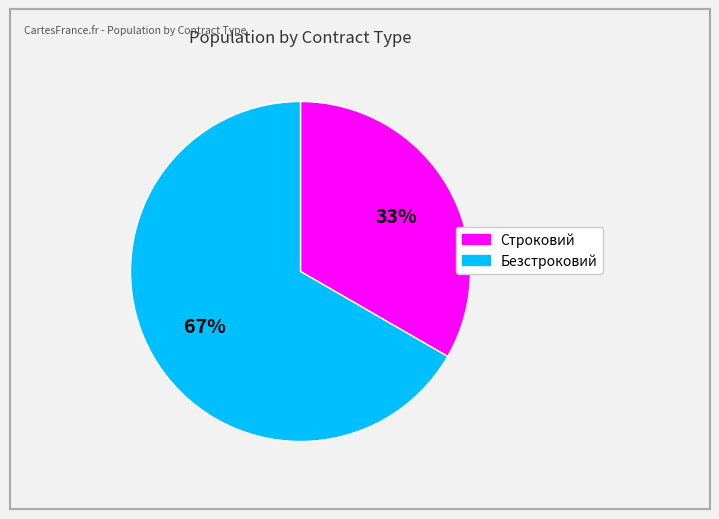

Rank the categories by value from lowest to highest.

Строковий, Безстроковий